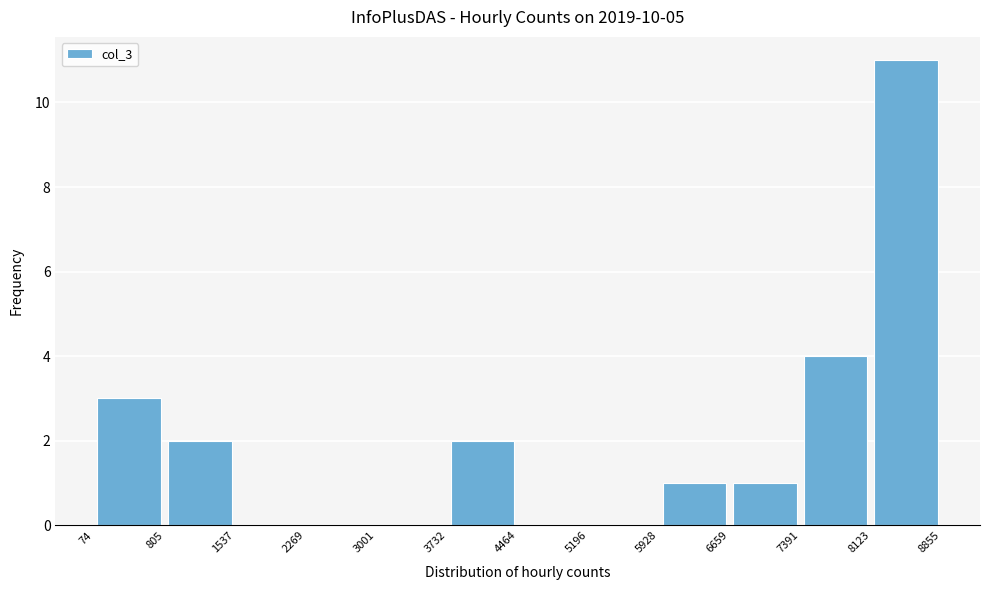

Reading left to right, transcribe this chart: for each bar, give the range it covers on the x-axis and its height. The values are not printed on the chart, so give them approximately, as read against the axis.

74 to 805: 3
805 to 1537: 2
1537 to 2269: 0
2269 to 3001: 0
3001 to 3732: 0
3732 to 4464: 2
4464 to 5196: 0
5196 to 5928: 0
5928 to 6659: 1
6659 to 7391: 1
7391 to 8123: 4
8123 to 8855: 11